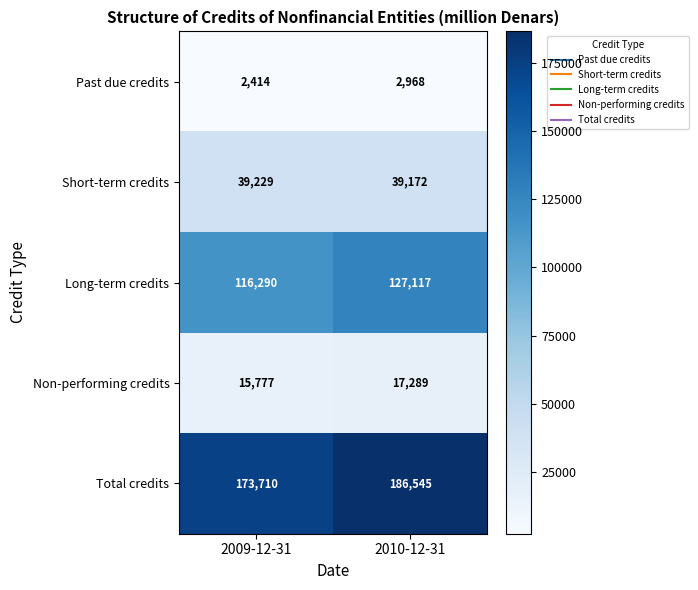

True or false: Non-performing credits has a value of 15777 at 2009-12-31.

True